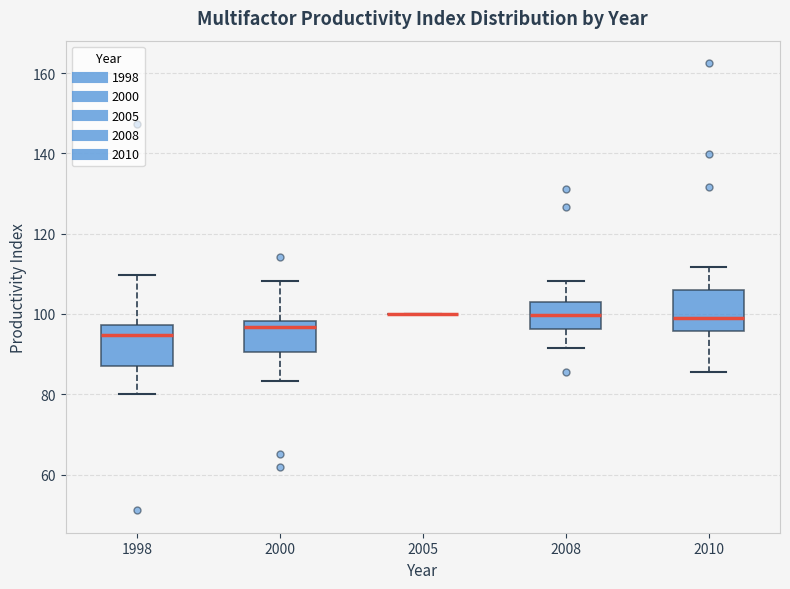

Reading left to right, read every box against the y-axis: the position of its median line, the range the box covers, and the ends of its whiskers. The values are not printed on the chart, so give them approximately, as read against the axis.

1998: median 94, box 88 to 98, whiskers 80 to 110
2000: median 96, box 90 to 98, whiskers 84 to 108
2005: box collapsed to a line at 100, whiskers 100 to 100
2008: median 100, box 96 to 102, whiskers 92 to 108
2010: median 100, box 96 to 106, whiskers 86 to 112